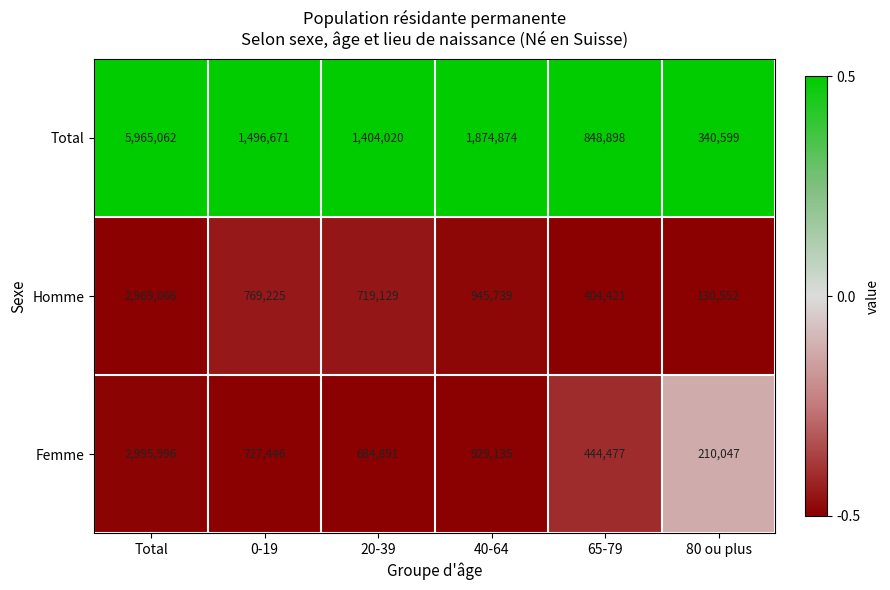

What is the spread (max minus min) of values at 65-79?

444477